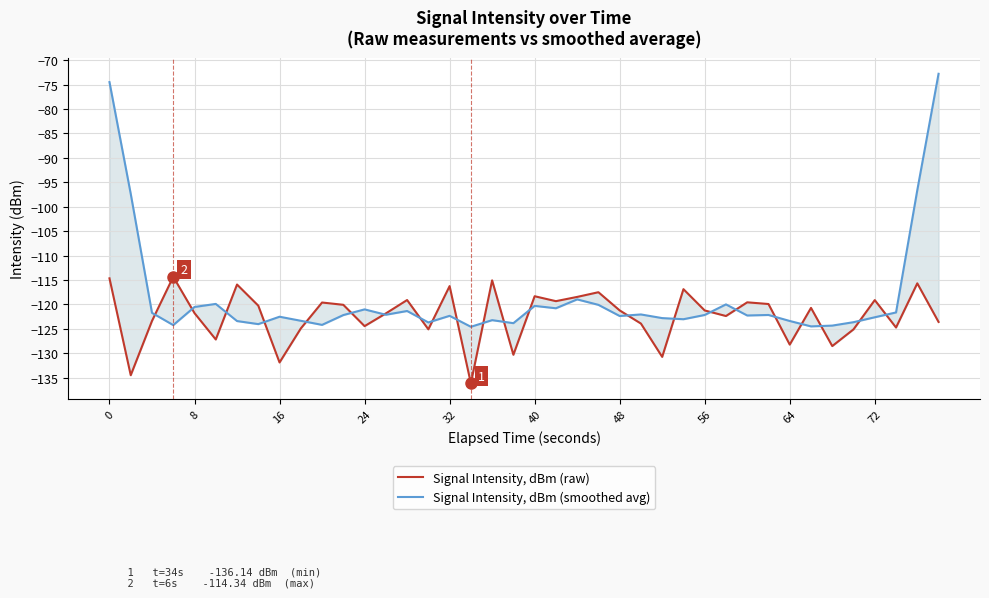

What is the highest value of the Signal Intensity, dBm (smoothed avg) series?

-72.8